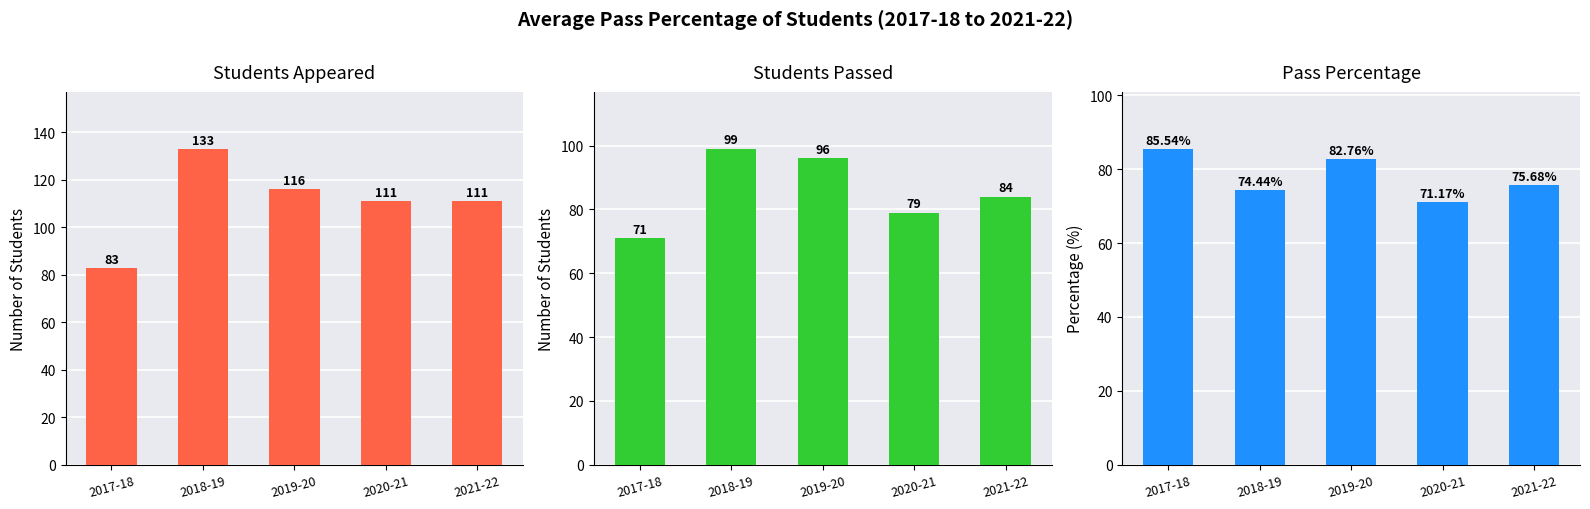

Which series has the widest spread of values?

Students Appeared